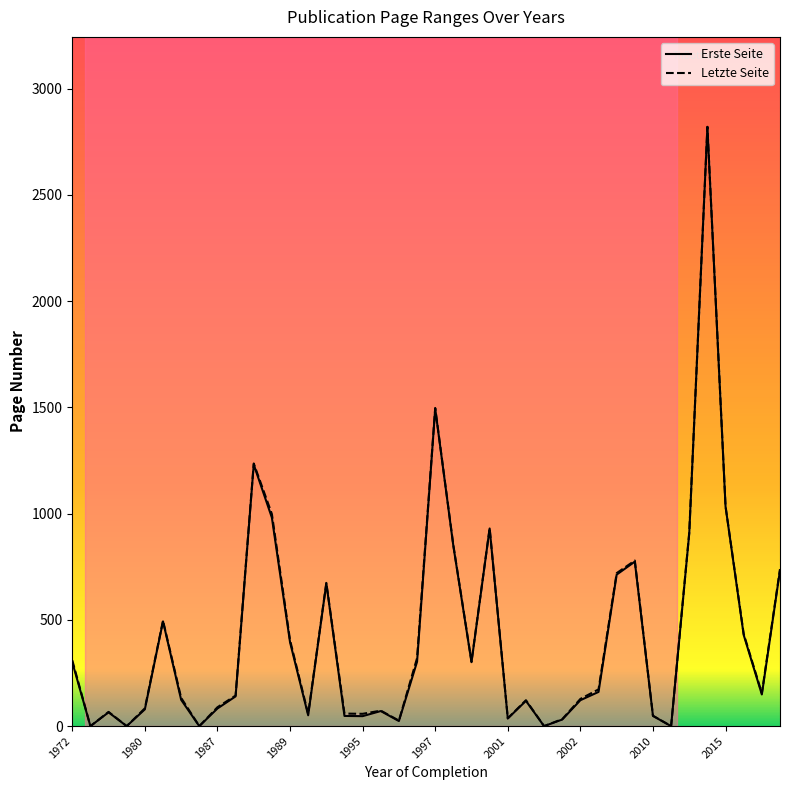

Is the value of Letzte Seite at 20 greater than the value of Erste Seite at 25?

Yes